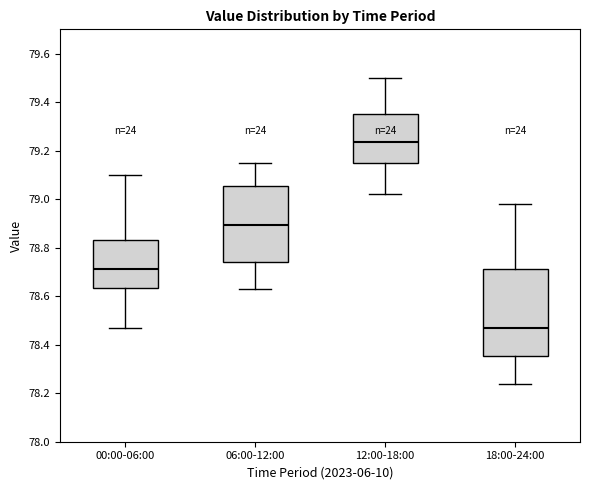

Which box has the lowest median line?

18:00-24:00